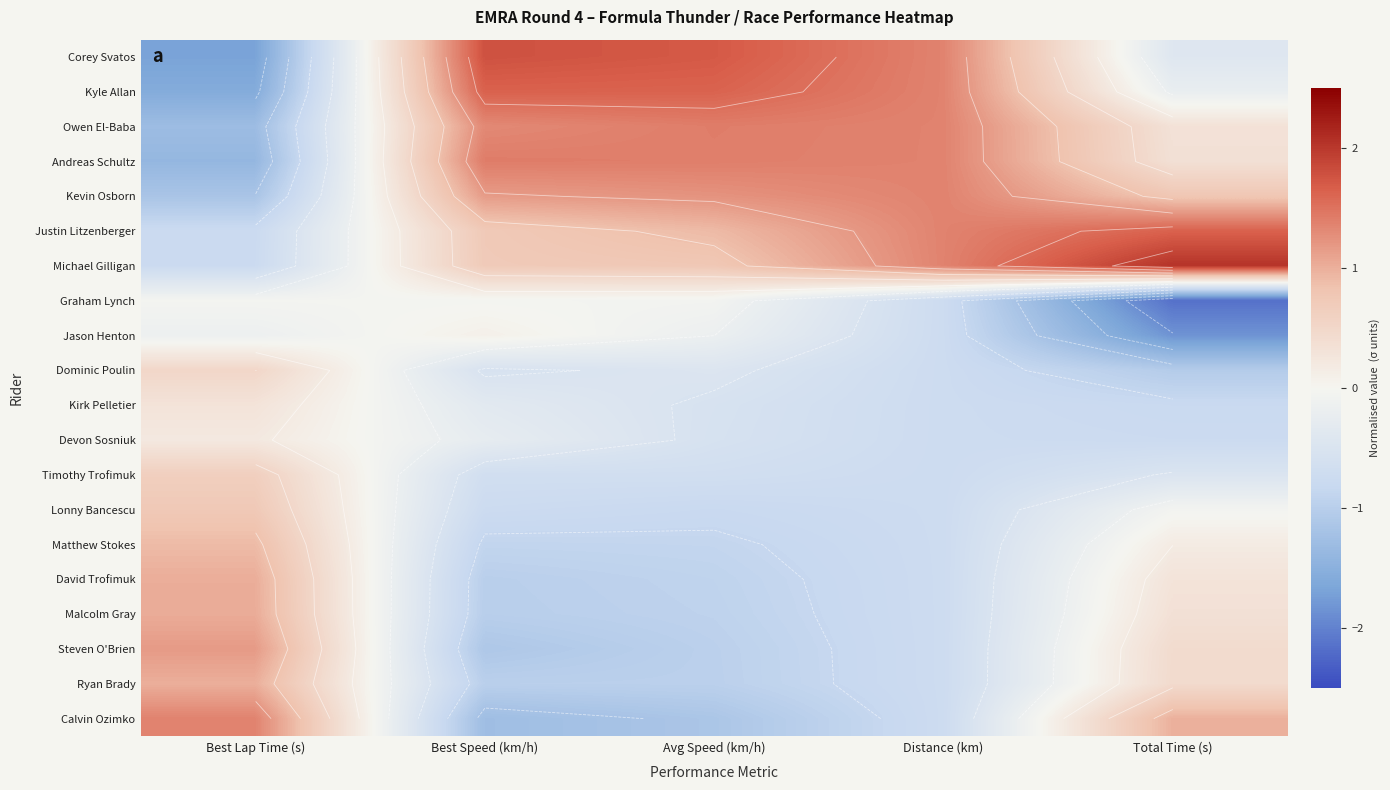

At which category does the chart reach its peak across all series?

Total Time (s)